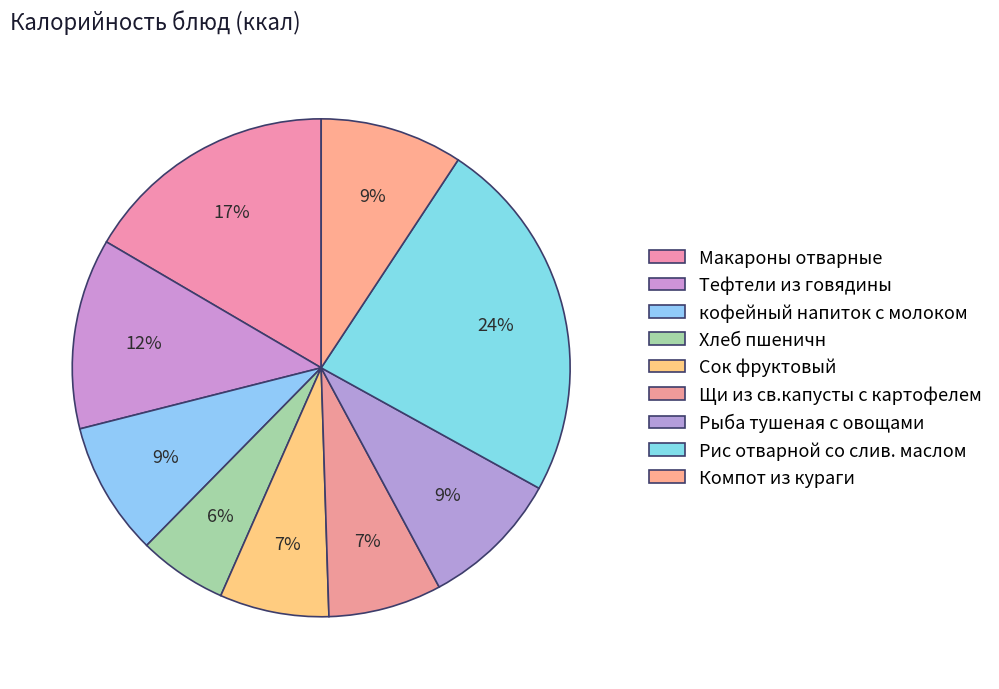

How many segments does this pie chart have?

9